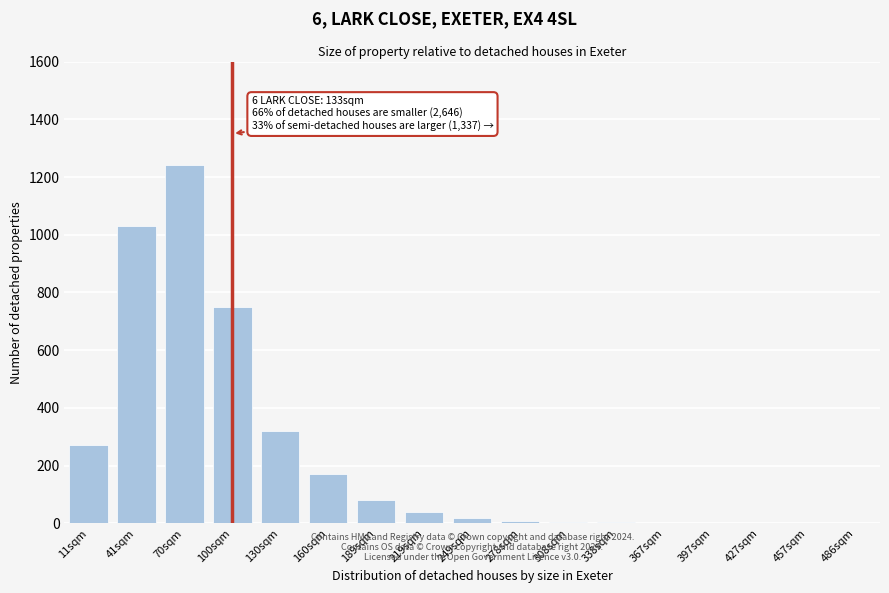

What is the maximum value shown in the chart?

1240